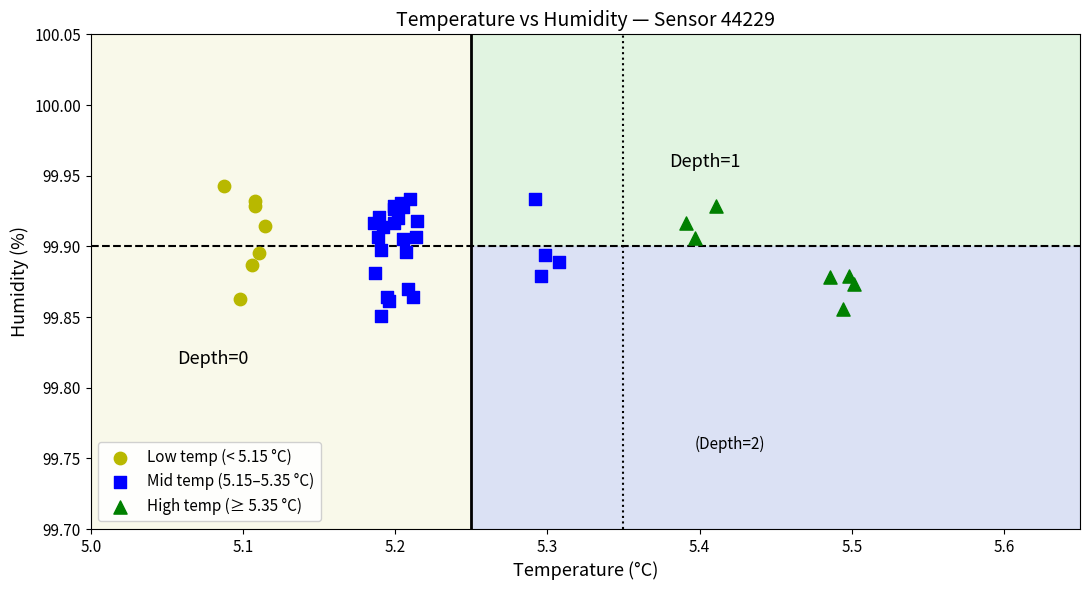

What are all the series names shown in the legend?

Low temp (< 5.15 °C), Mid temp (5.15–5.35 °C), High temp (≥ 5.35 °C)